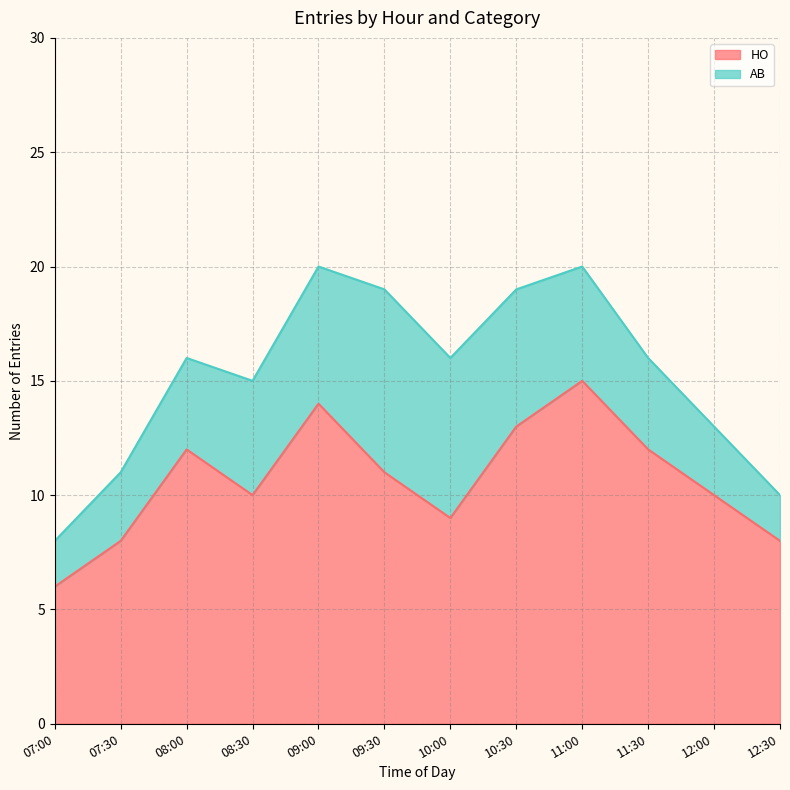

What is the value of the 1st point from the left?

6